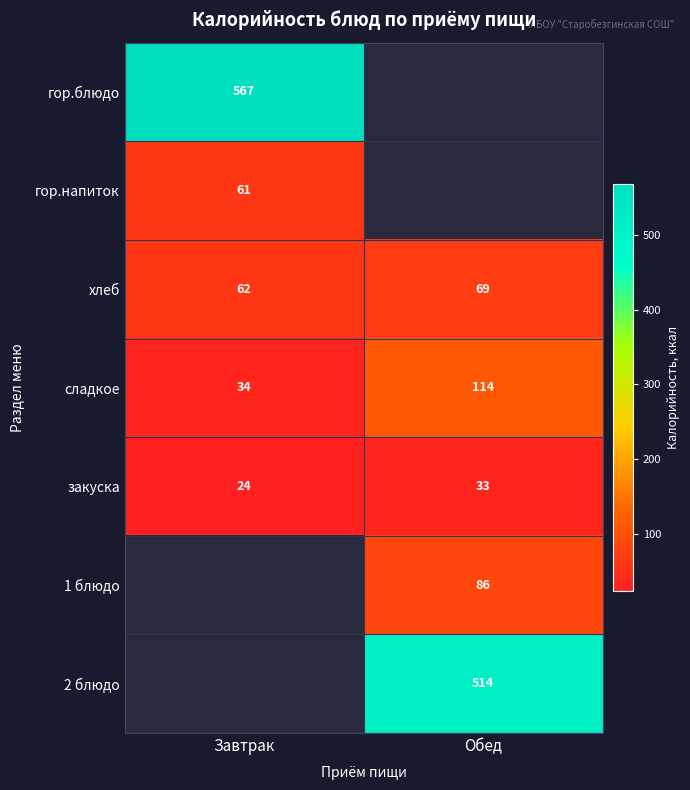

The закуска series shows 53 at Обед. True or false?

False